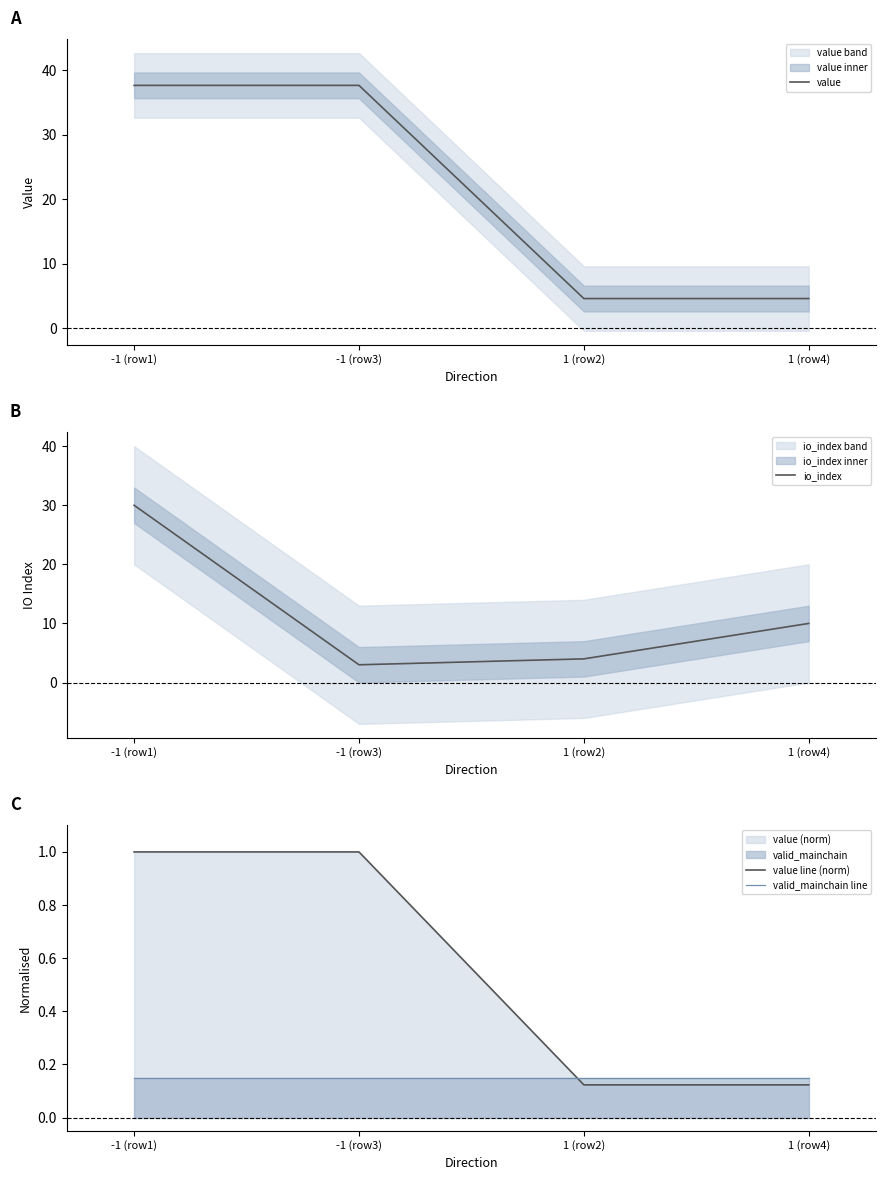

Rank the series by their maximum value, from lowest to highest.

valid_mainchain line, value line (norm), io_index, value